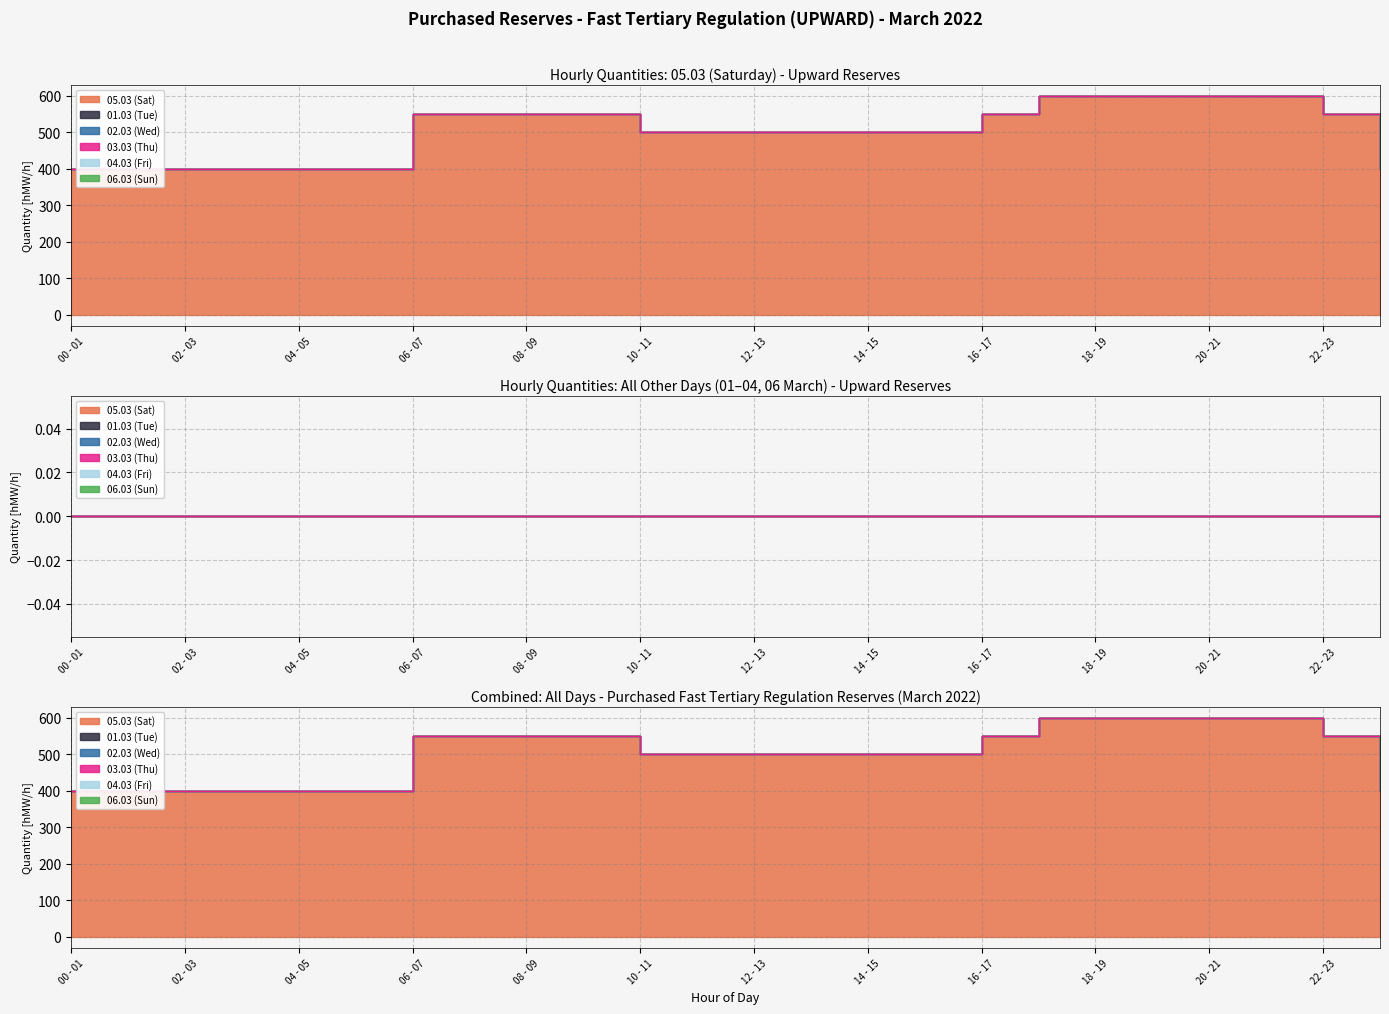

What is the value of the 05.03 (Sat) point at the 9th from the left?

550